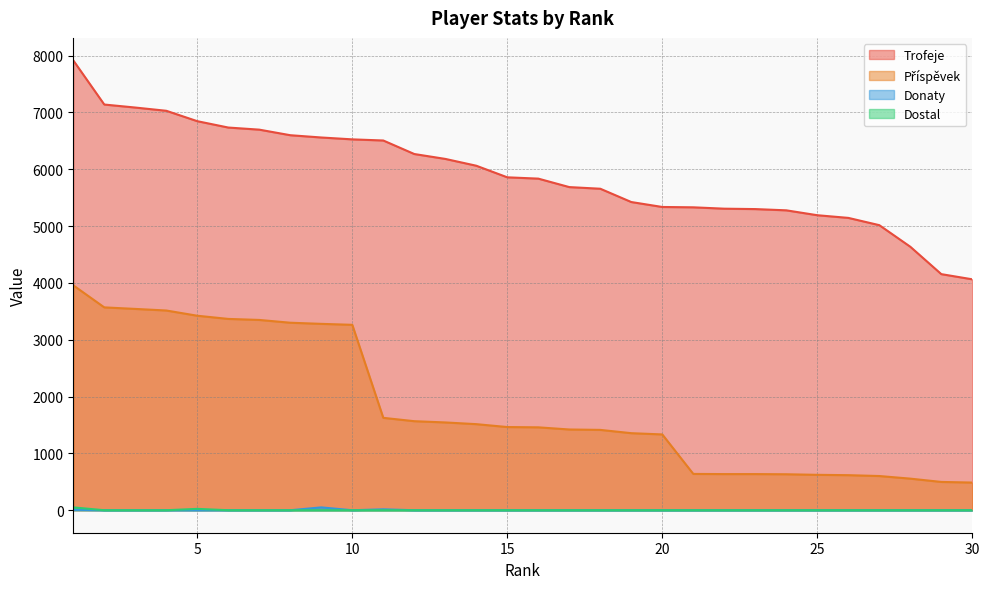

Which label corresponds to the smallest value in the chart?

2